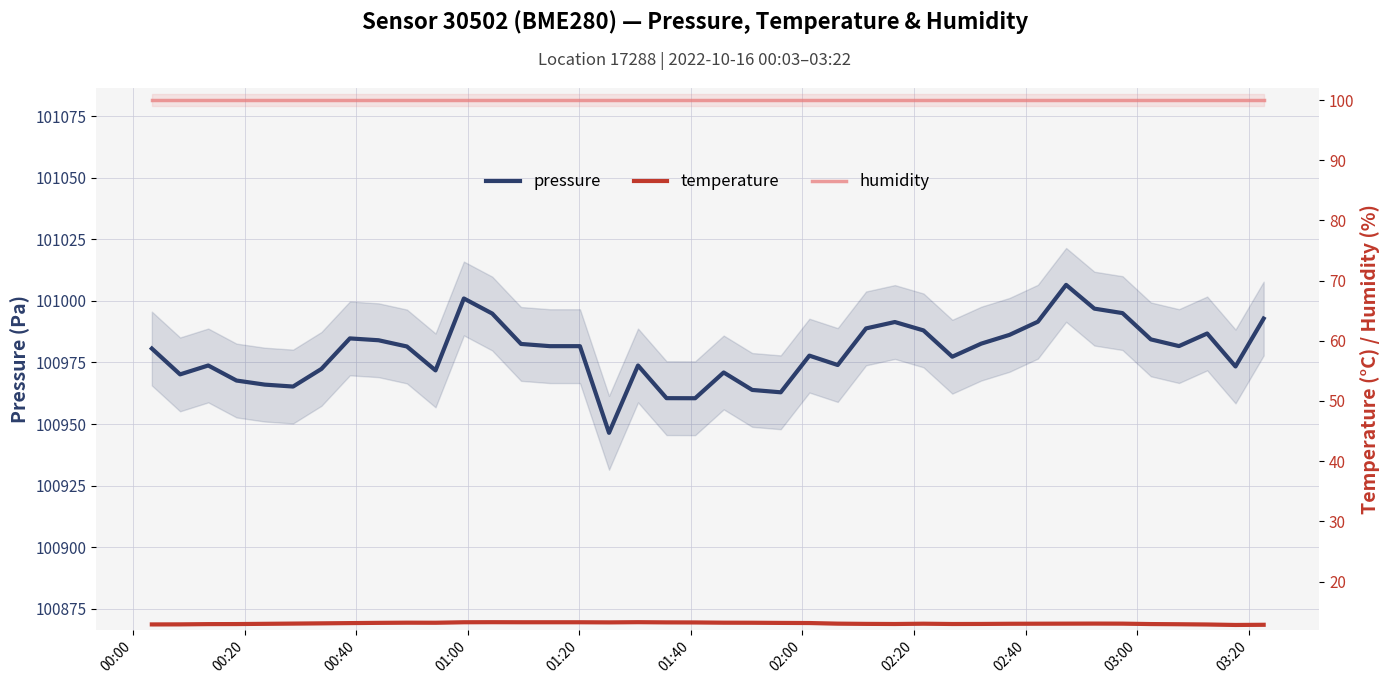

At how many categories does at least one series exceed 4003?

40